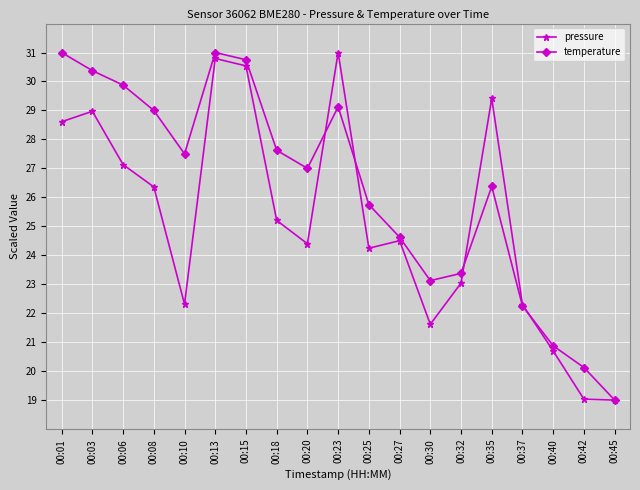

What is the highest value of the pressure series?

31.0